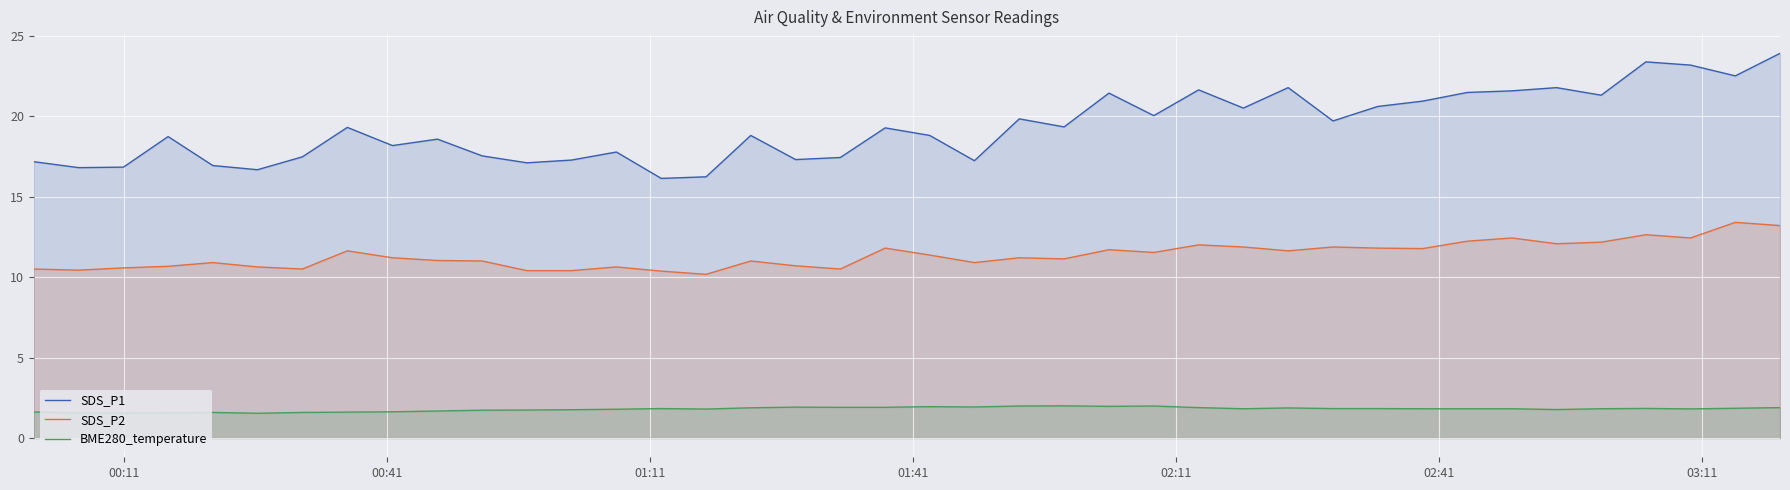

List the series in order of their peak value, lowest first.

BME280_temperature, SDS_P2, SDS_P1